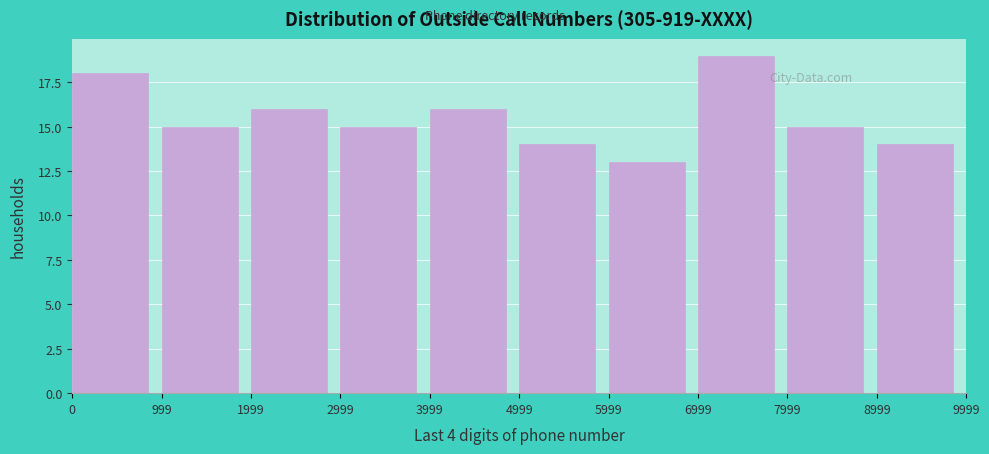

Reading left to right, list every bar in this chart as the range it spans on the x-axis followed by its height. The values are not printed on the chart, so give them approximately, as read against the axis.

0 to 999: 18
999 to 1999: 15
1999 to 2999: 16
2999 to 3999: 15
3999 to 4999: 16
4999 to 5999: 14
5999 to 6999: 13
6999 to 7999: 19
7999 to 8999: 15
8999 to 9999: 14